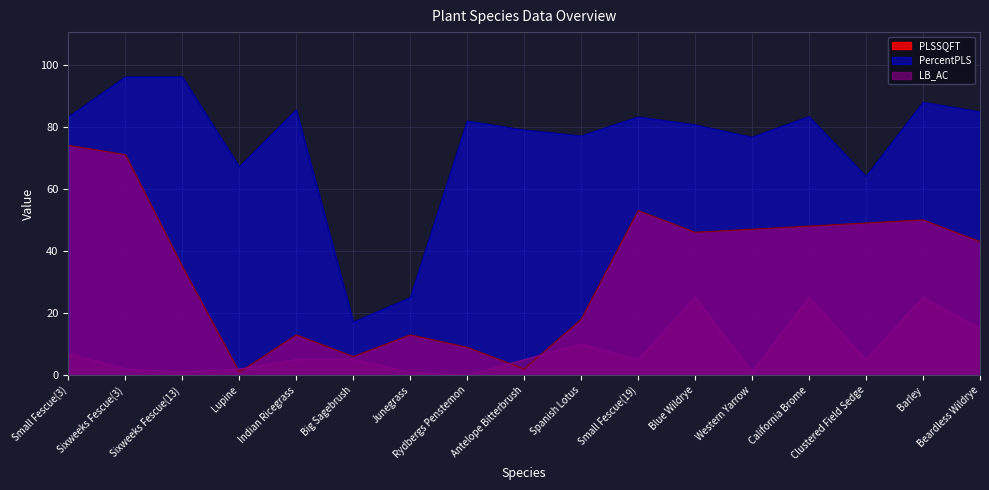

What are all the series names shown in the legend?

PLSSQFT, PercentPLS, LB_AC